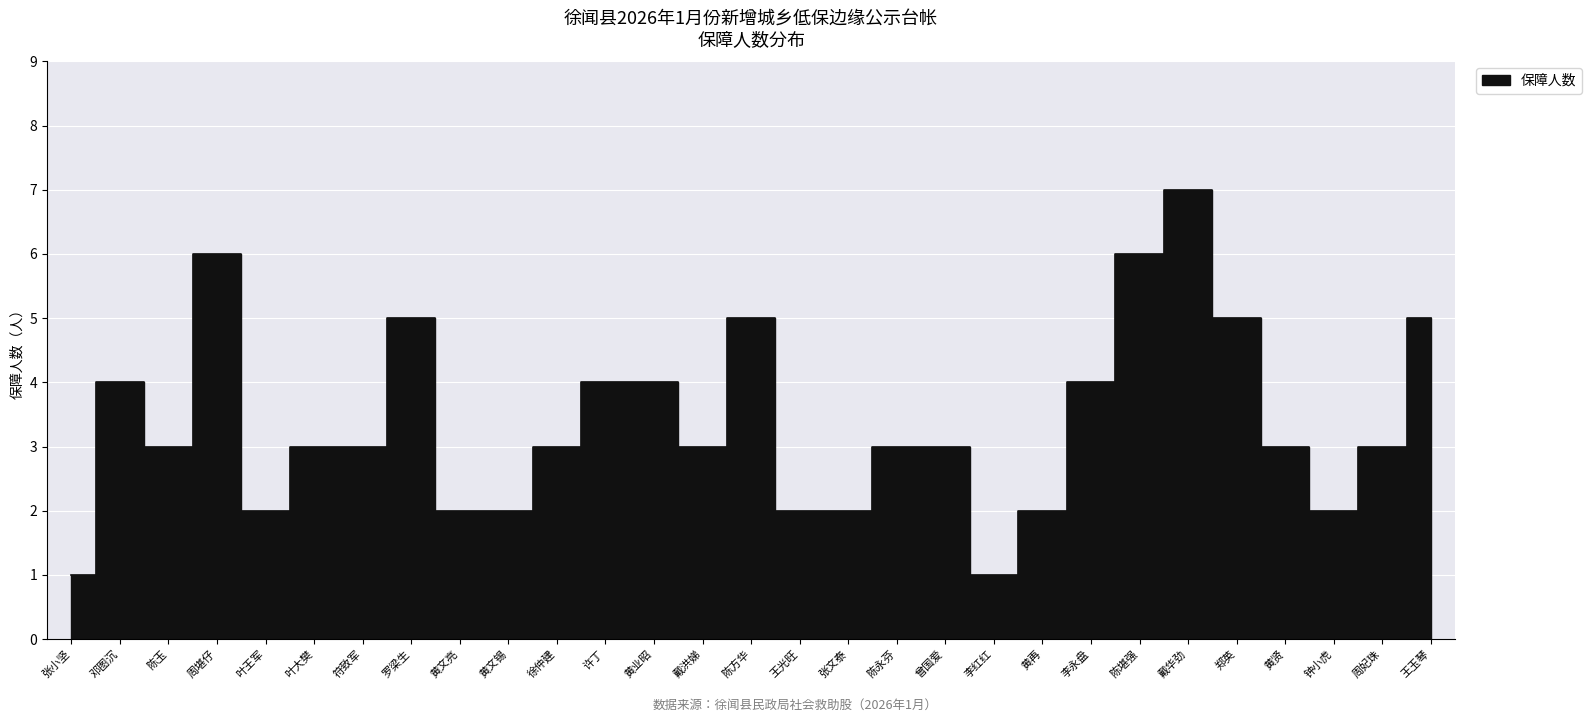

Count the number of categories in the chart.

29